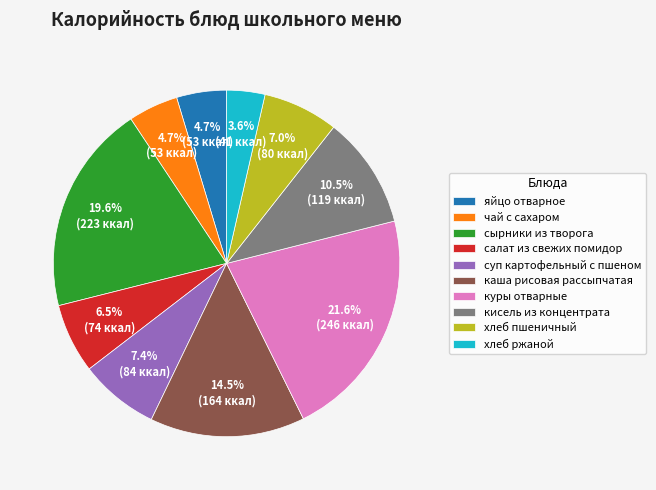

Approximately how many times larger is the value at суп картофельный с пшеном compared to хлеб пшеничный?

1.1